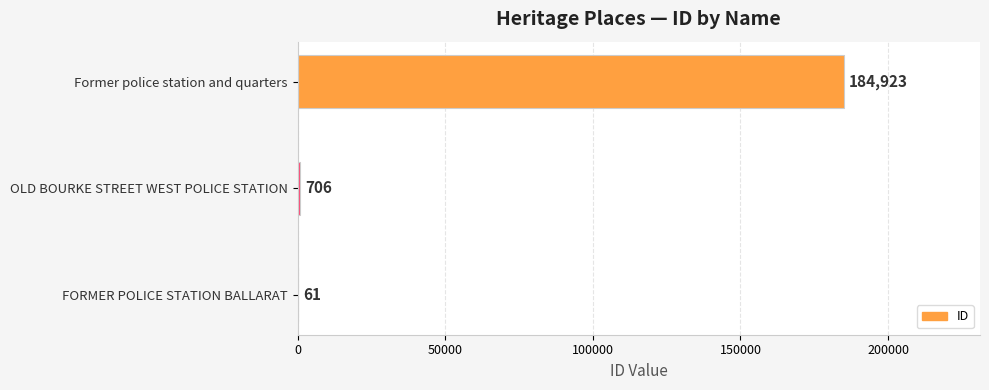

At which category does the chart reach its peak across all series?

Former police station and quarters